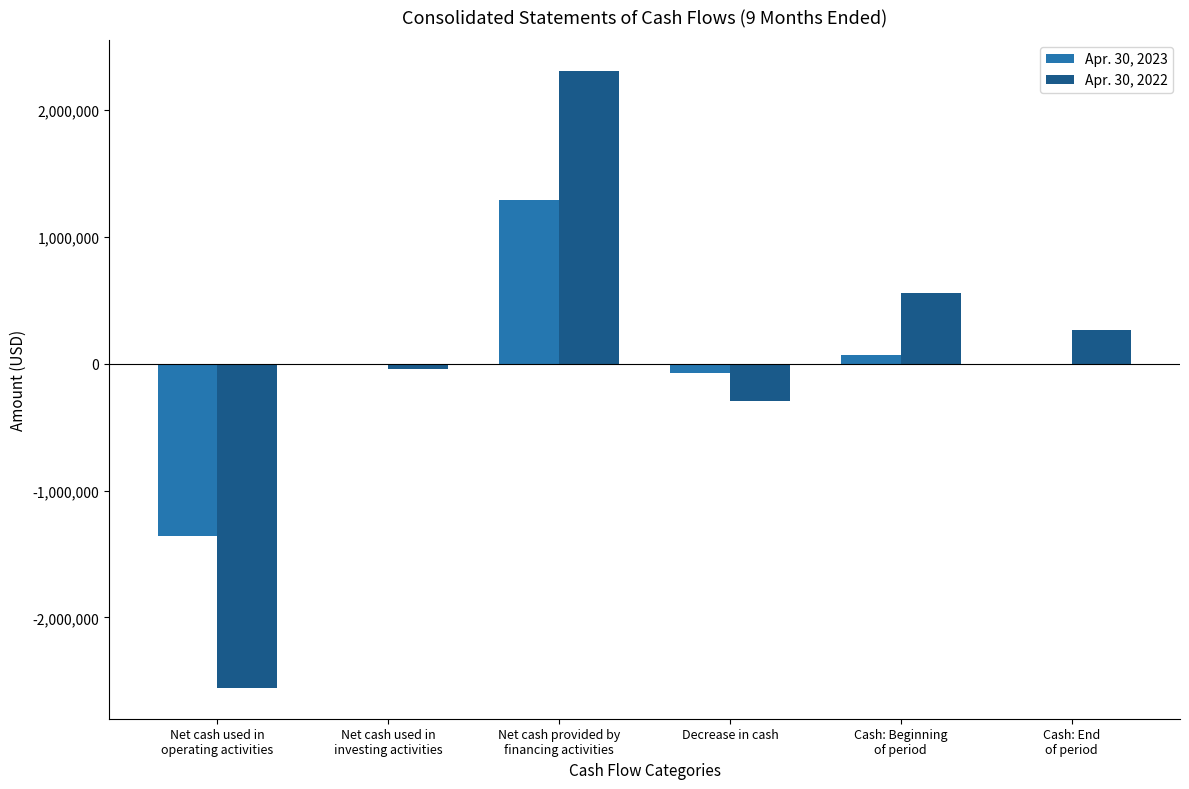

What is the sum of all Apr. 30, 2023 values?

-68832